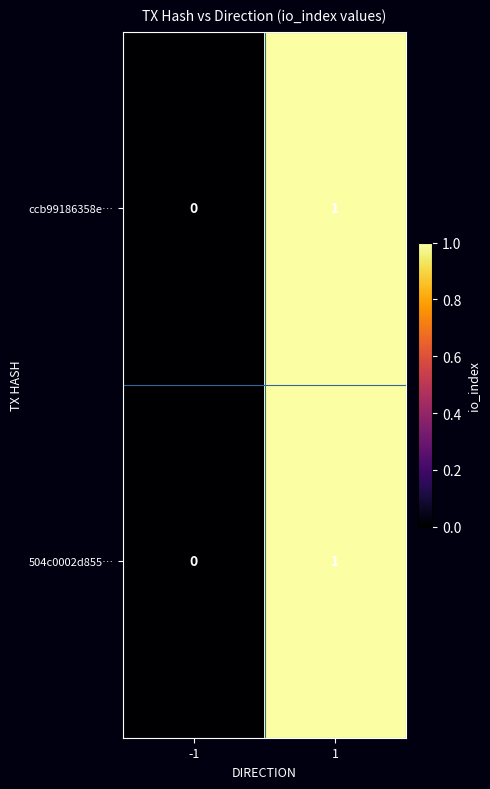

How many categories are shown in the chart?

2